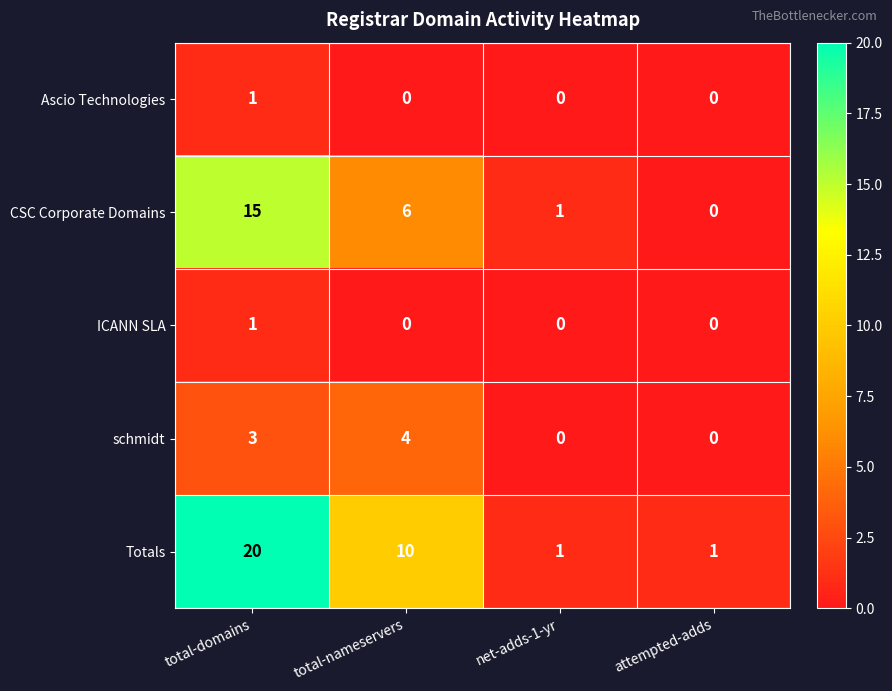

Count the number of categories in the chart.

4